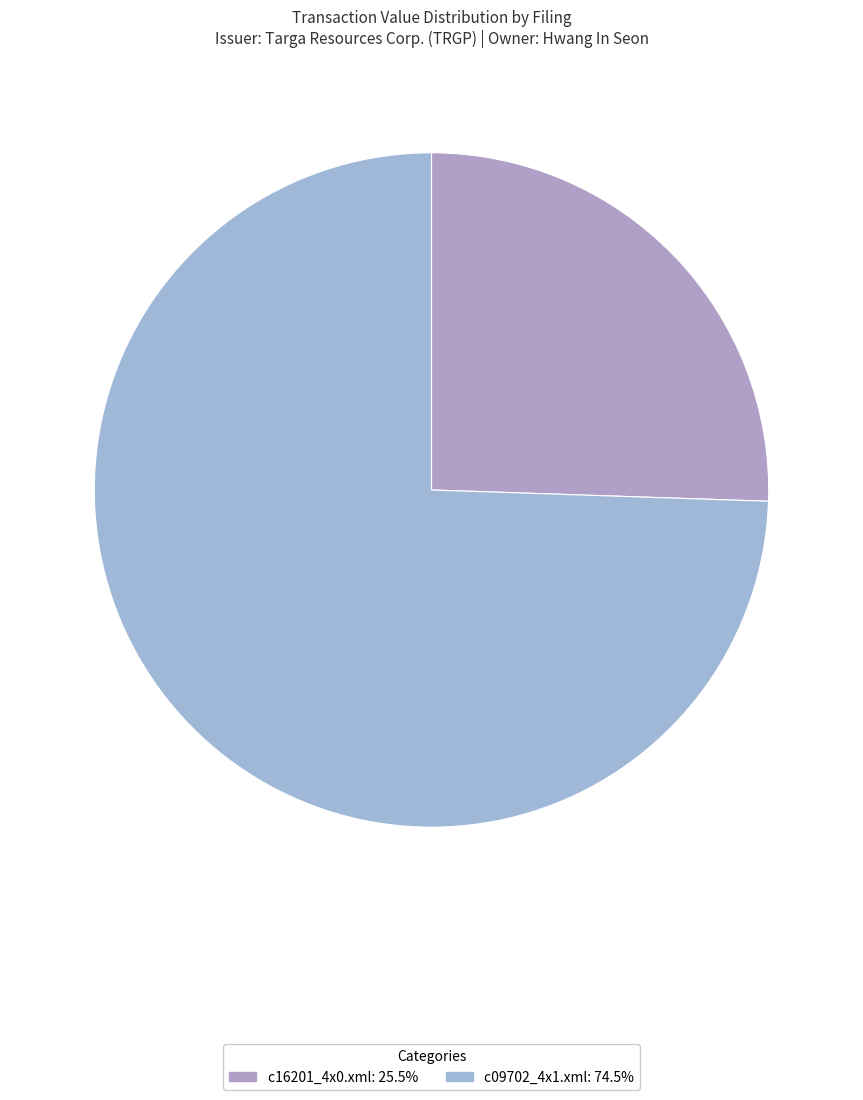

Which category has the smallest portion of the pie?

c16201_4x0.xml